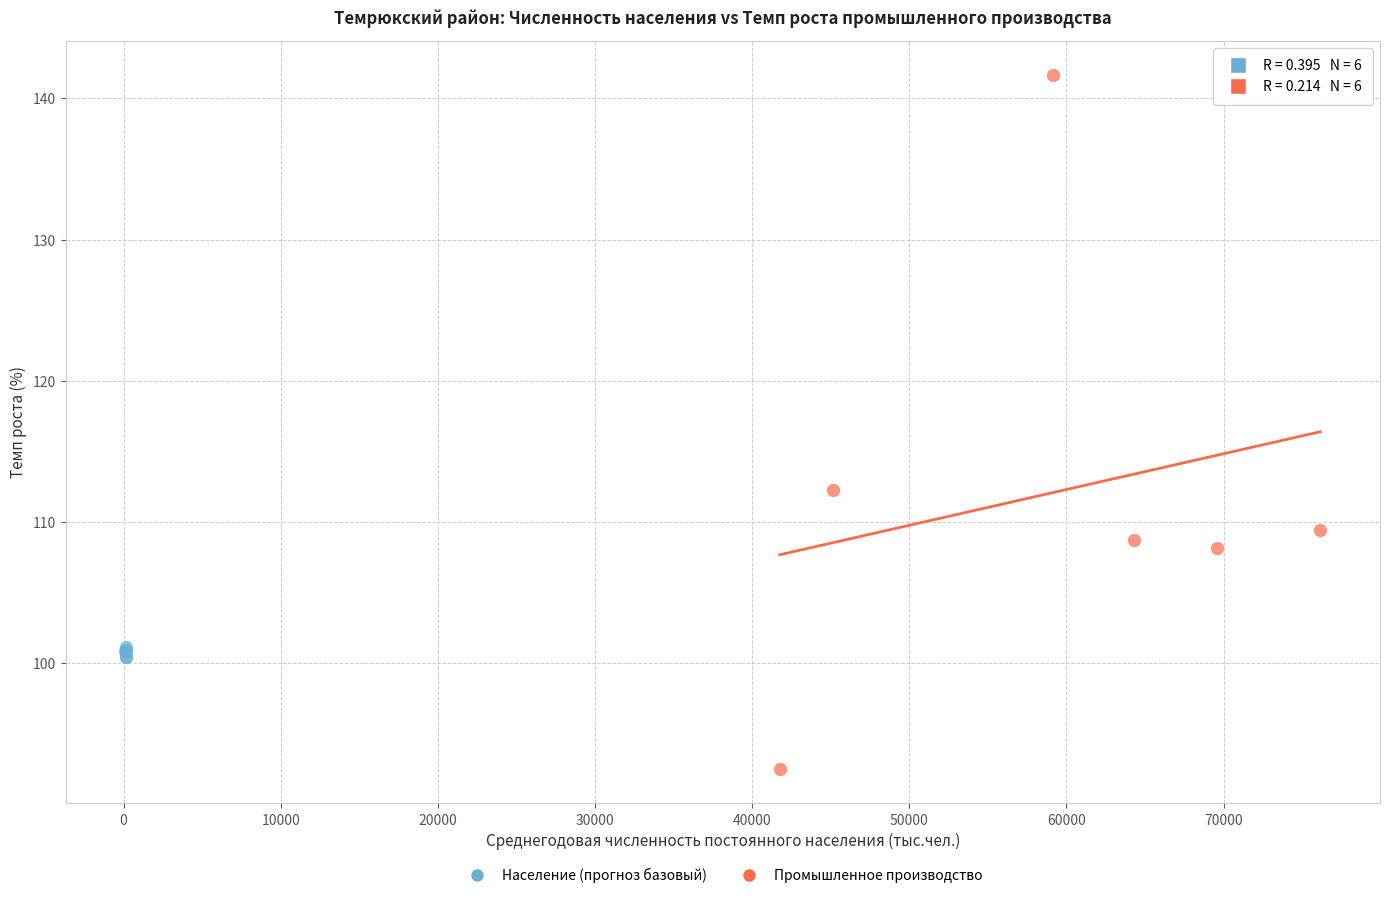

Which series contains the lowest Y value?

Промышленное производство